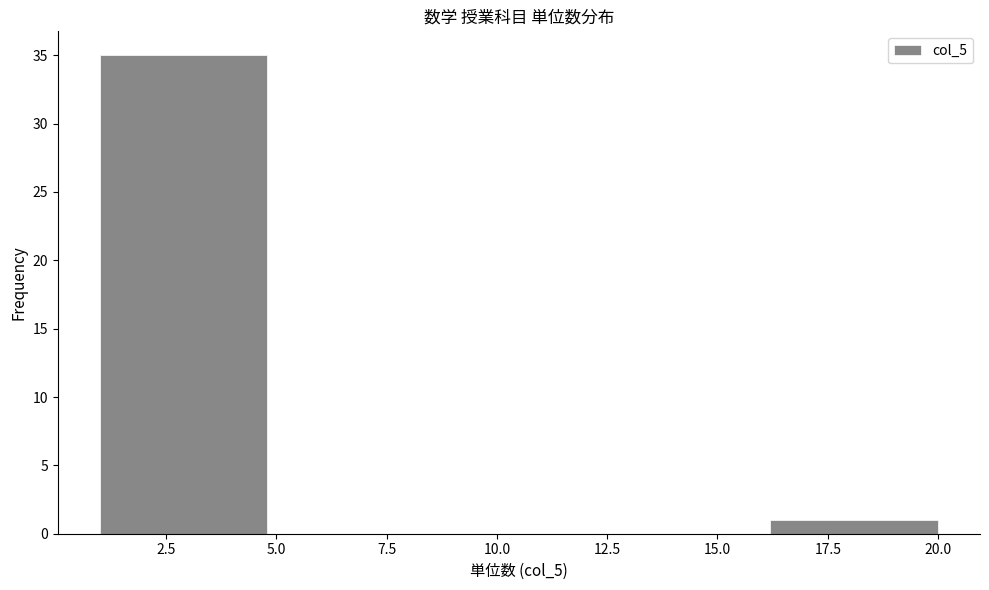

Reading left to right, transcribe this chart: for each bar, give the range it covers on the x-axis and its height. Neither the bar edges nor the heights are printed on the chart, so give them approximately, as read against the axes.

1.0 to 4.8: 35
4.8 to 8.6: 0
8.6 to 12.4: 0
12.4 to 16.2: 0
16.2 to 20.0: 1